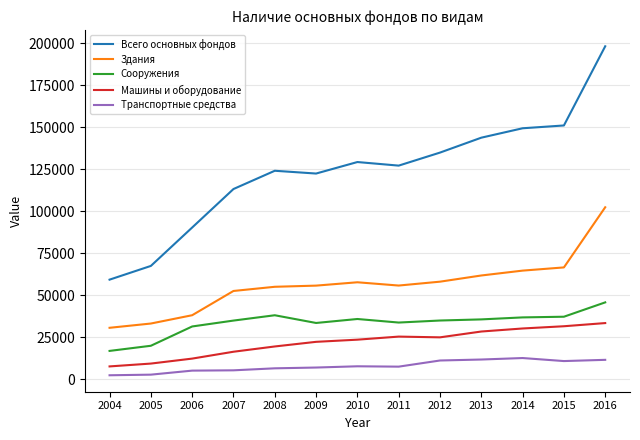

Which series has the largest range (max minus min)?

Всего основных фондов